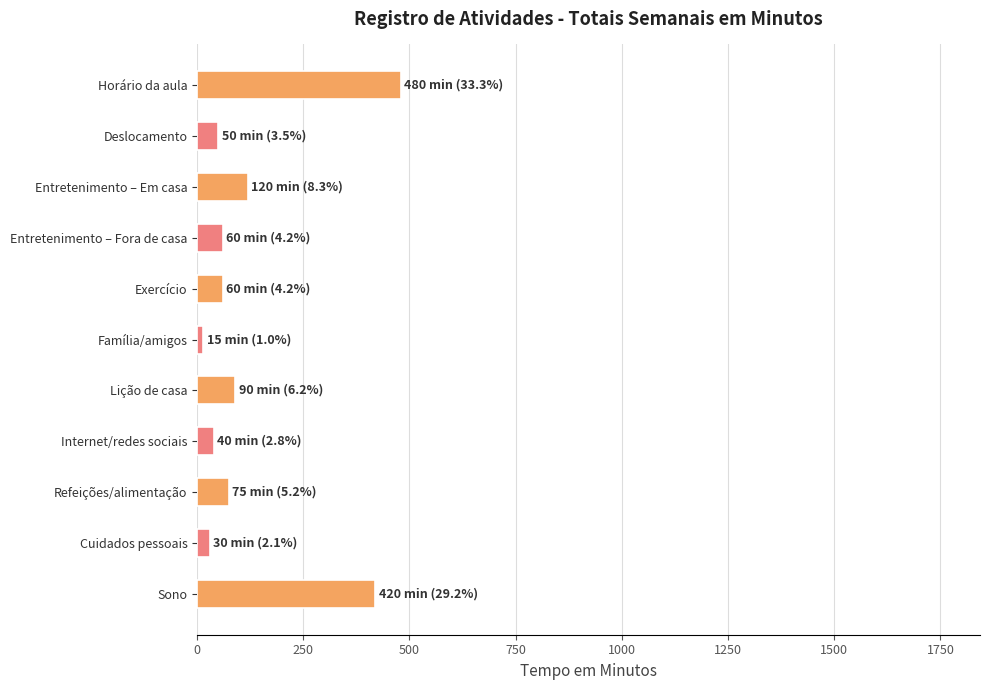

What is the smallest value displayed?

15